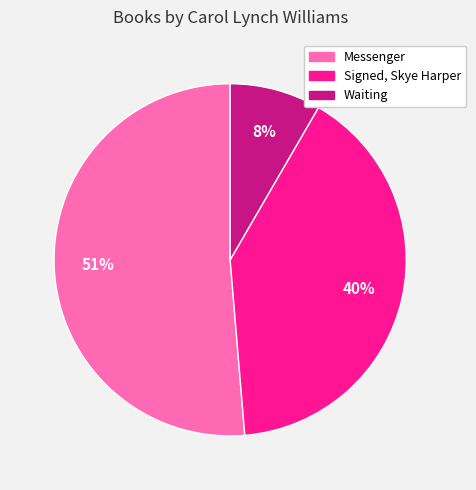

Which category has the smallest portion of the pie?

Waiting